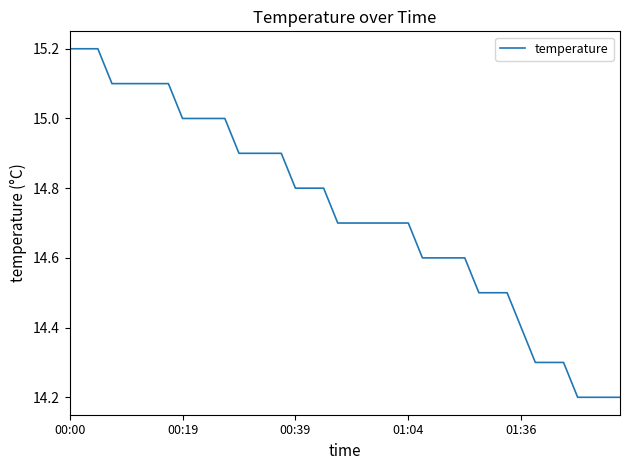

What is the minimum value shown in the chart?

14.2